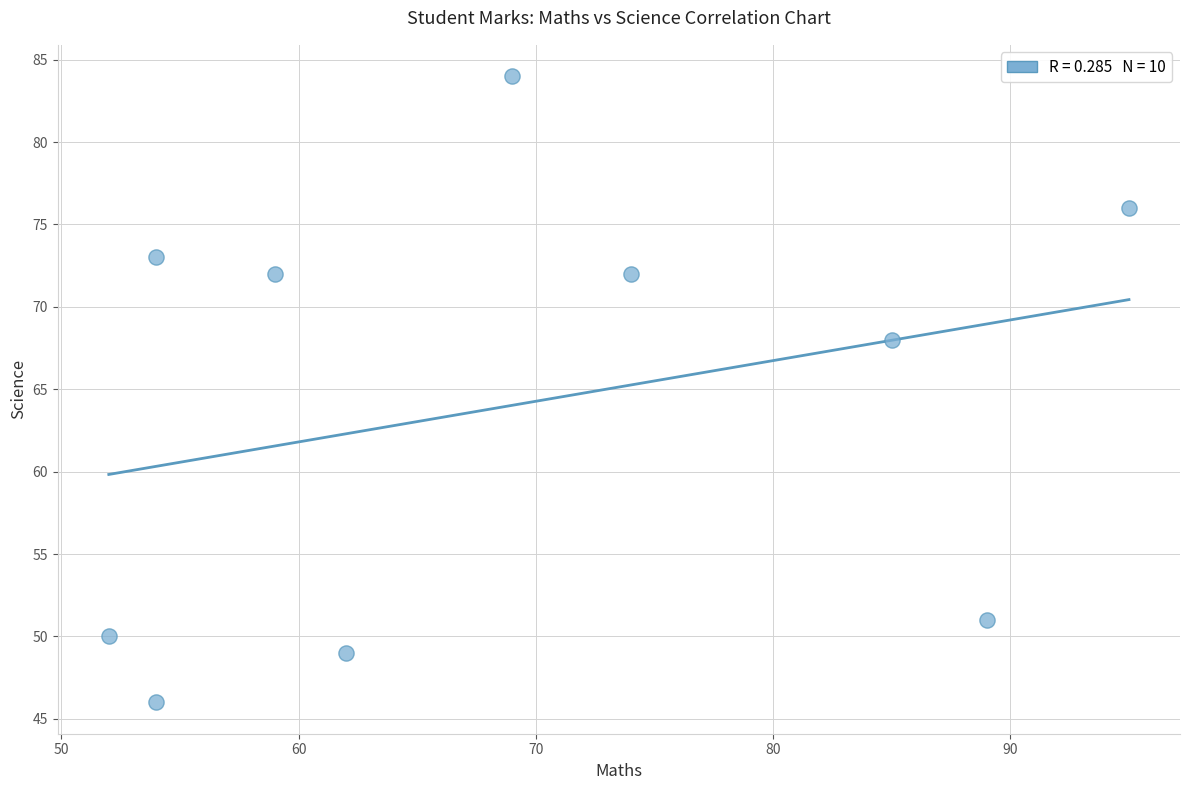

What Y value in the scatter plot is closest to 65?

68